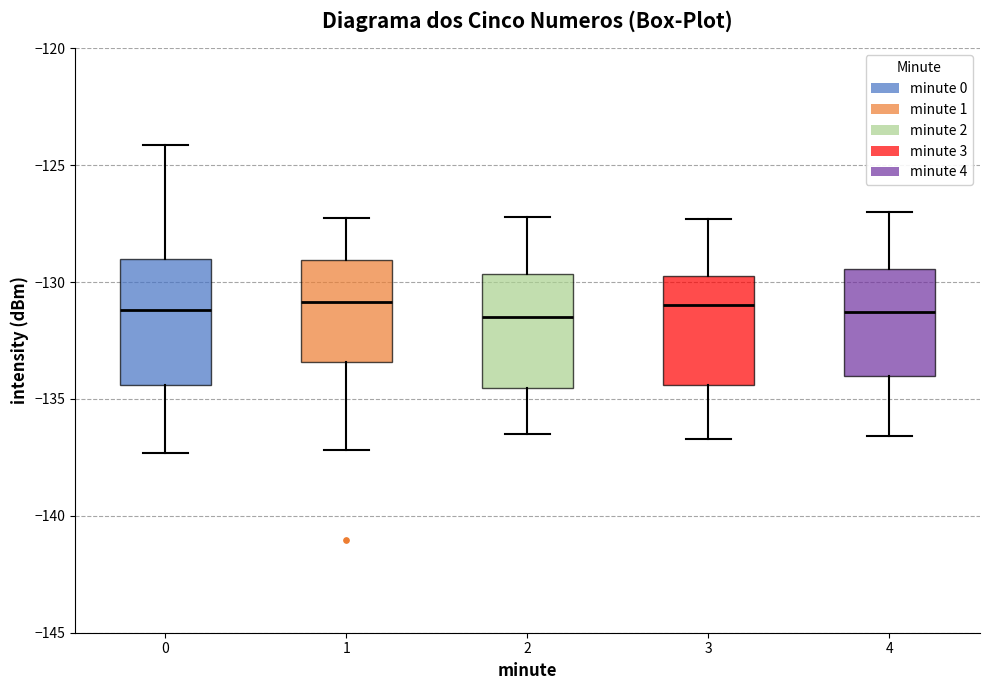

Reading left to right, transcribe this box plot: for each box, give where its median line is, the range the box spans, and where its two whiskers end, as read against the y-axis. The values are not printed on the chart, so give them approximately, as read against the axis.

0: median -131.0, box -134.5 to -129.0, whiskers -137.5 to -124.0
1: median -131.0, box -133.5 to -129.0, whiskers -137.0 to -127.0
2: median -131.5, box -134.5 to -129.5, whiskers -136.5 to -127.0
3: median -131.0, box -134.5 to -129.5, whiskers -136.5 to -127.5
4: median -131.5, box -134.0 to -129.5, whiskers -136.5 to -127.0